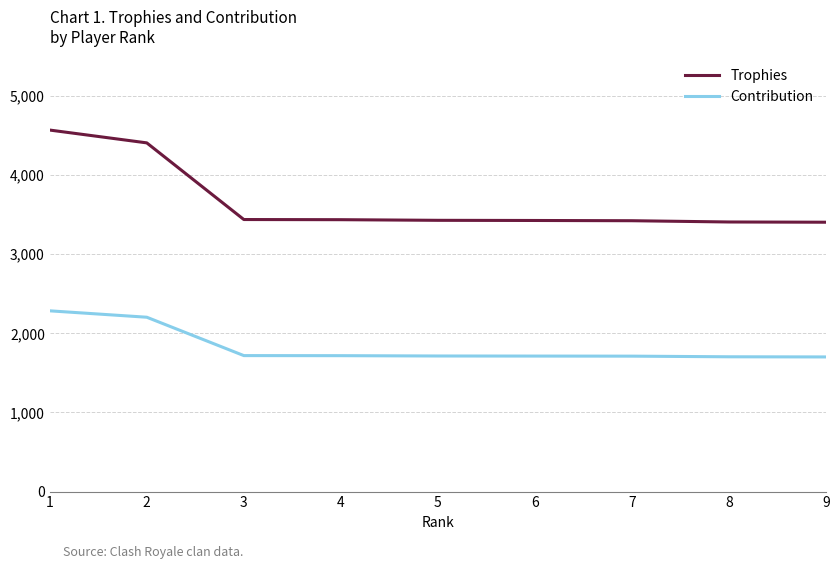

Which series changed the most between 1 and 9?

Trophies